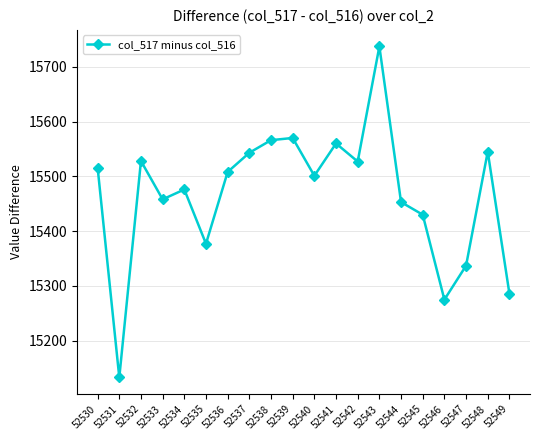

What is the change in value from 52535 to 52545?

+53